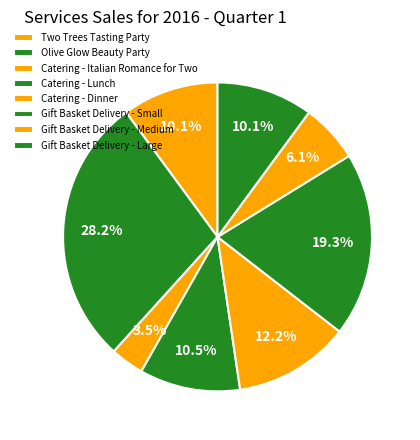

To the nearest percent, what is the combined percentage of Gift Basket Delivery - Medium and Catering - Lunch?

17%